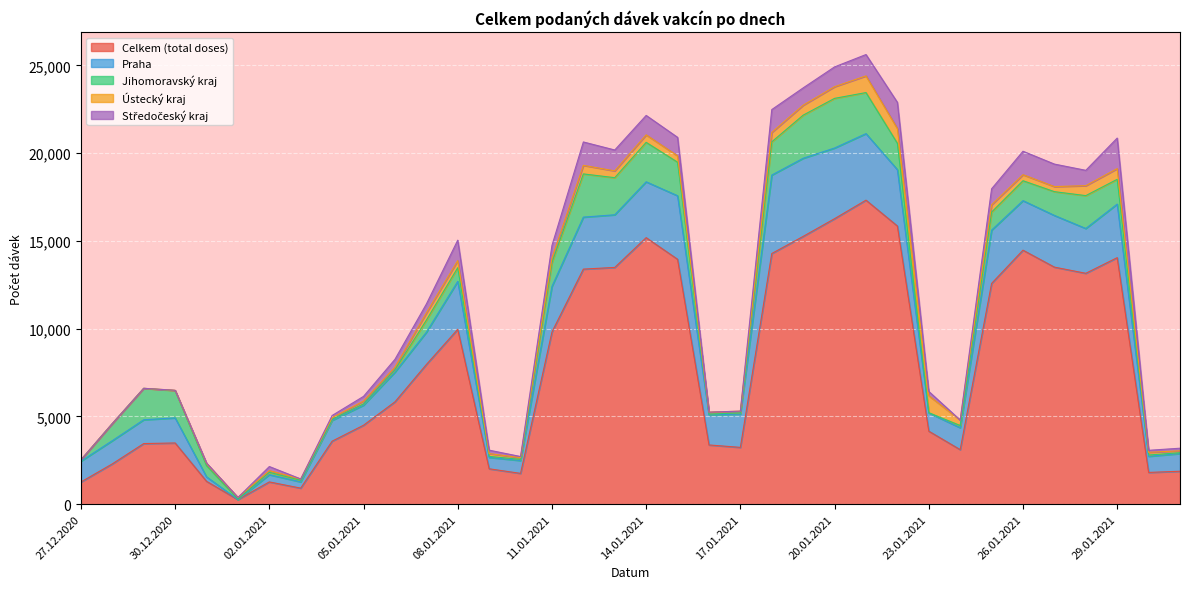

What is the approximate value of Celkem (total doses) at 27.12.2020?

1265